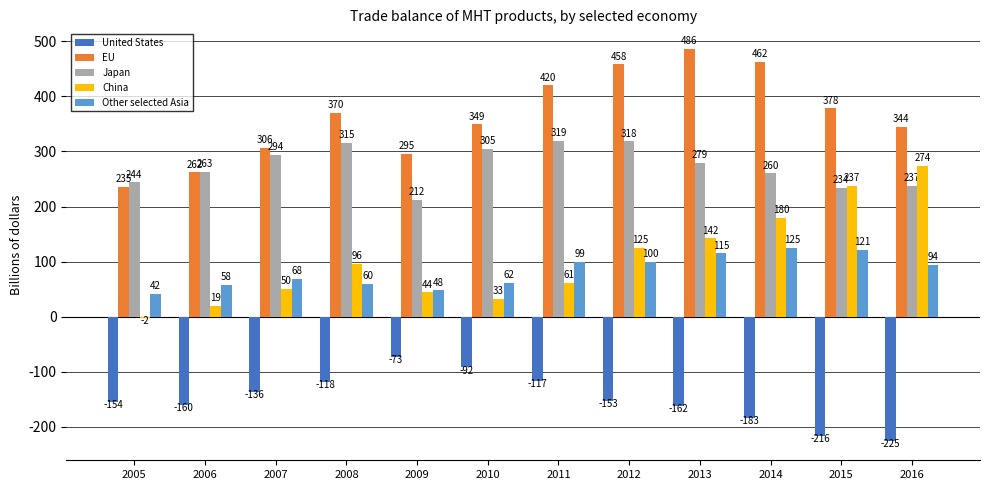

What is the highest value of the China series?

274